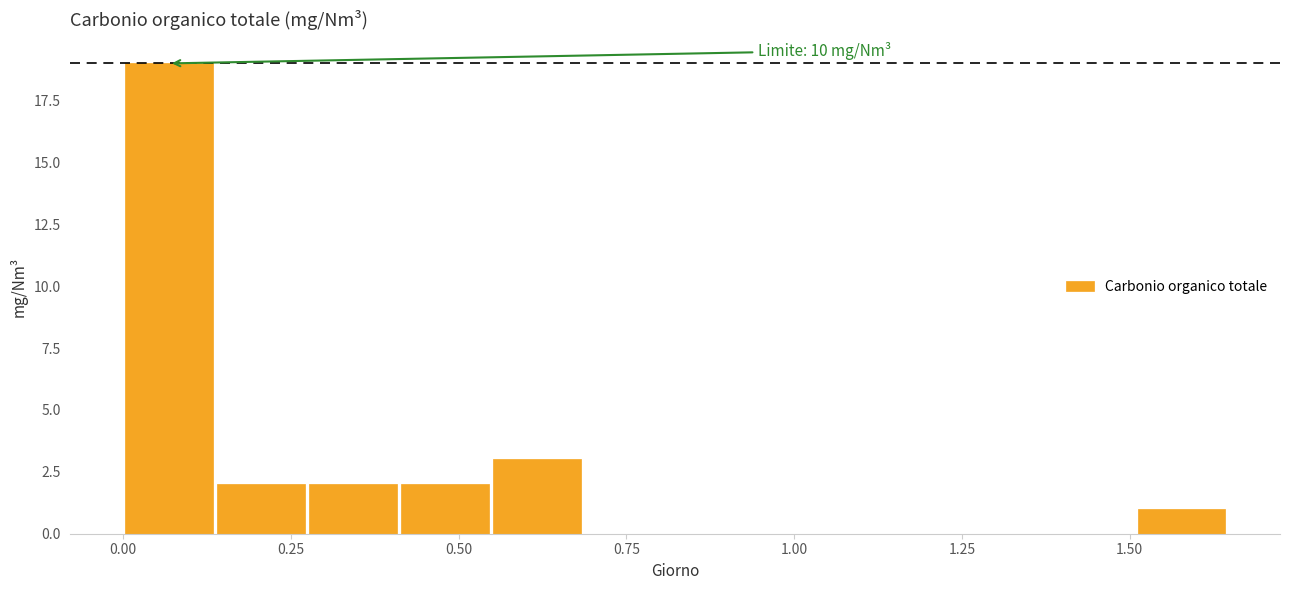

Read against the x-axis, roughly where is the centre of the tallest bar?

0.05